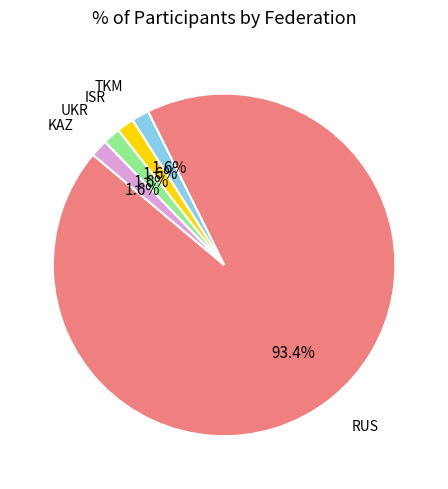

Does any single category account for the majority?

Yes